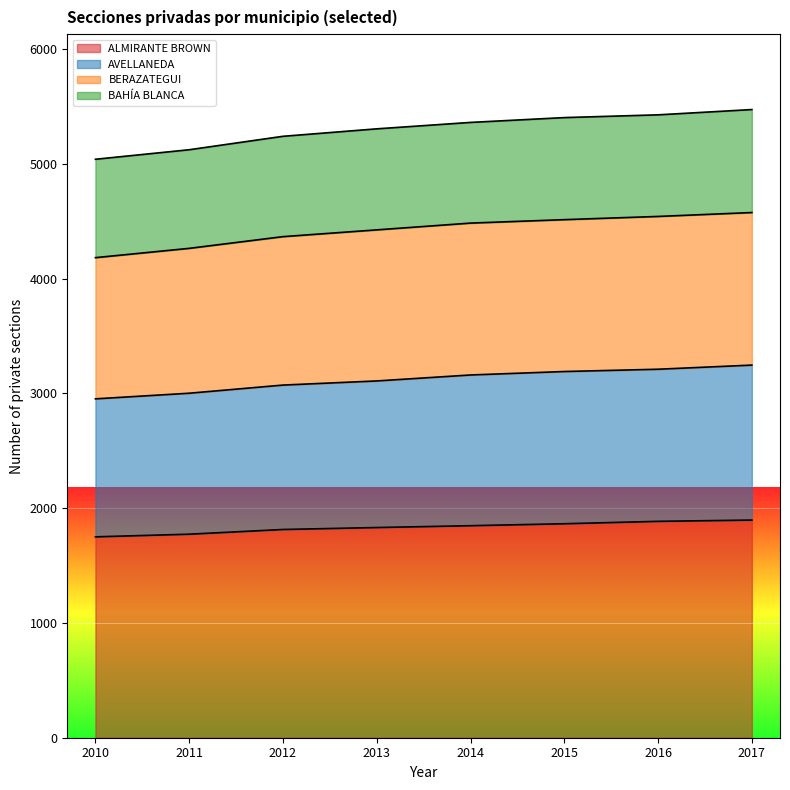

What is the average value of the ALMIRANTE BROWN series?

1832